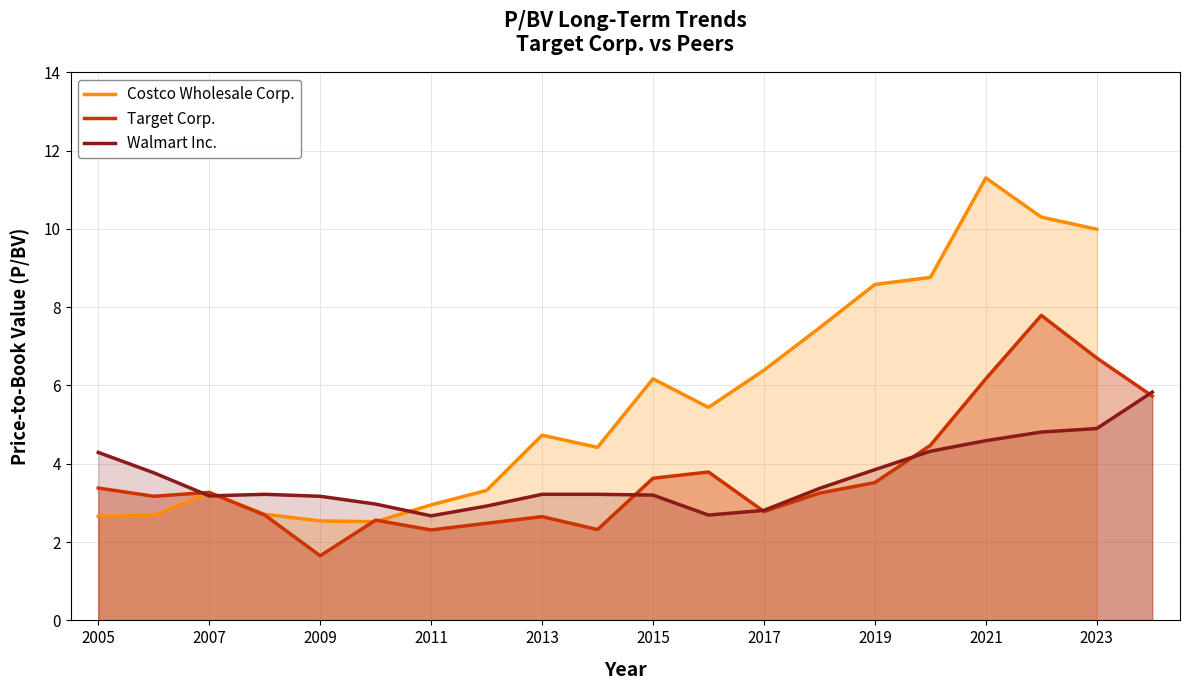

What is the value of the Walmart Inc. point at the 19th from the left?

4.9